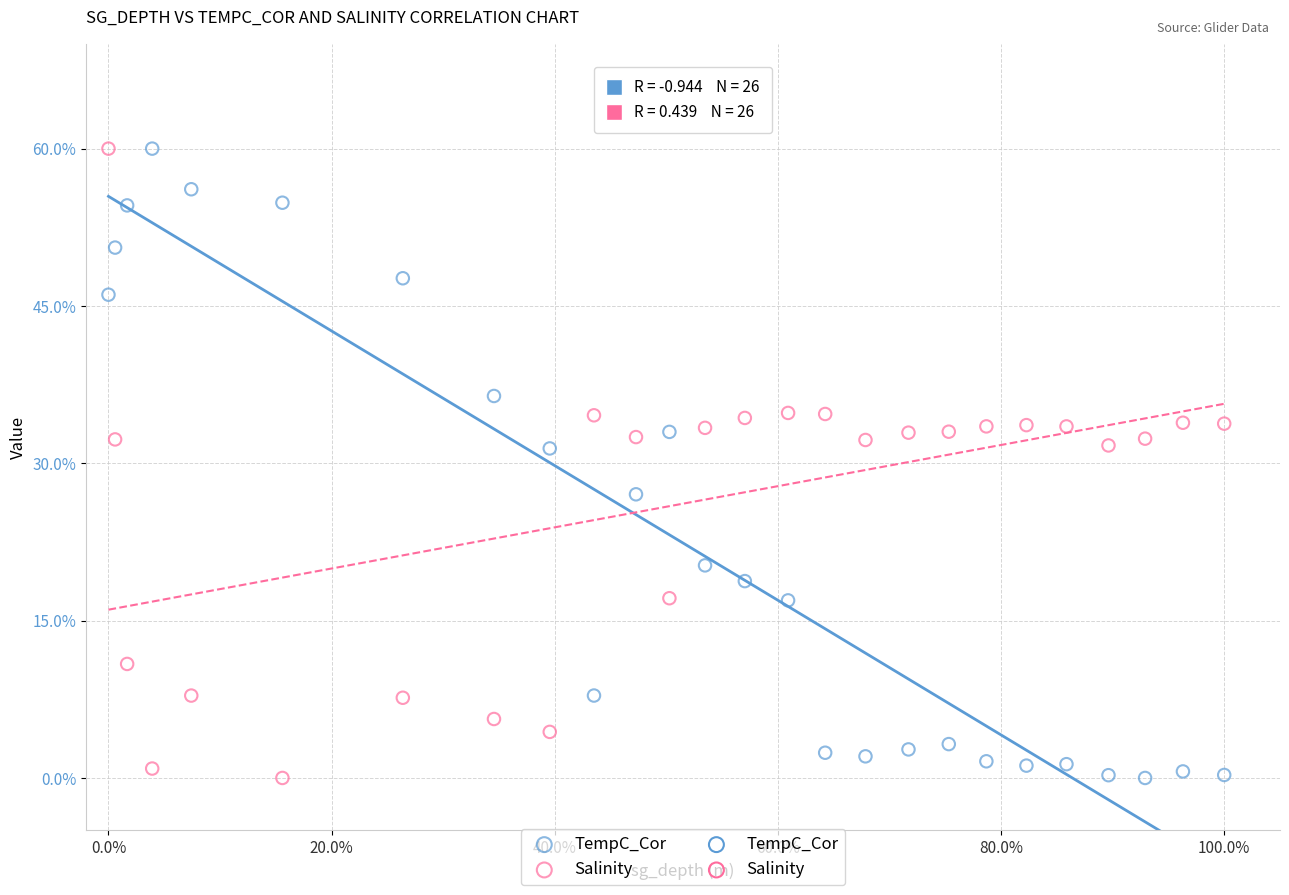

Across all data points, what is the range of X values (max minus min)?

1.0